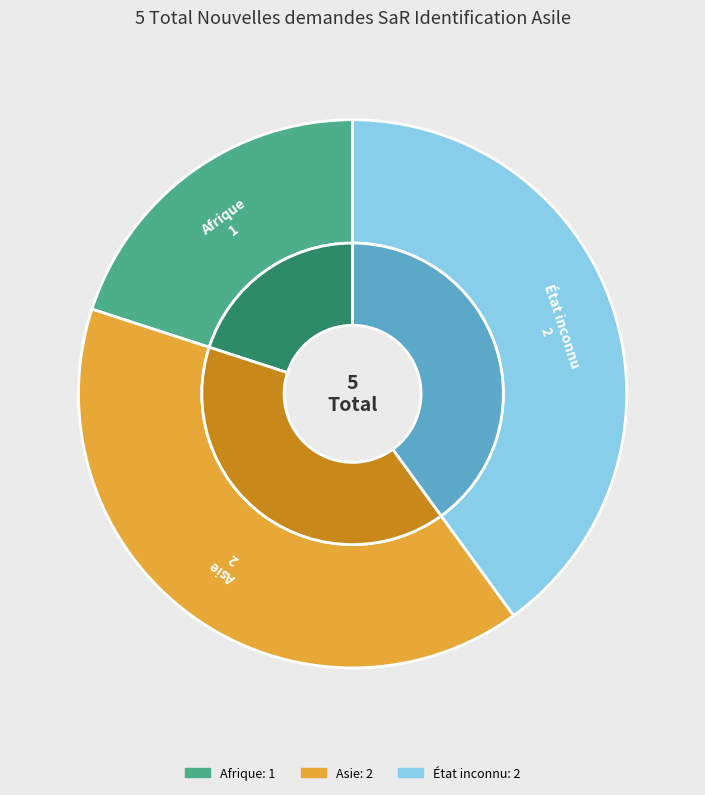

What portion of the pie excludes Afrique?

80.0%